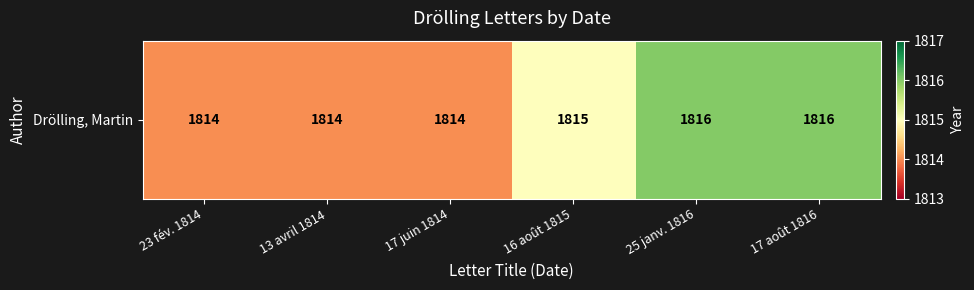

Rank the categories by value from highest to lowest.

25 janv. 1816, 17 août 1816, 16 août 1815, 23 fév. 1814, 13 avril 1814, 17 juin 1814